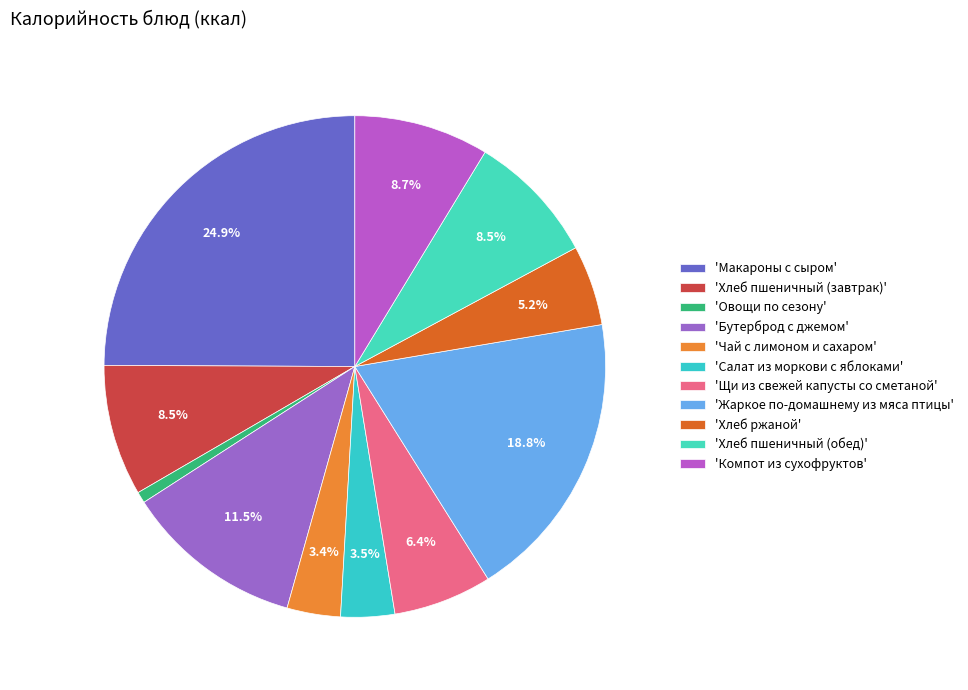

Count the number of slices in the pie.

11